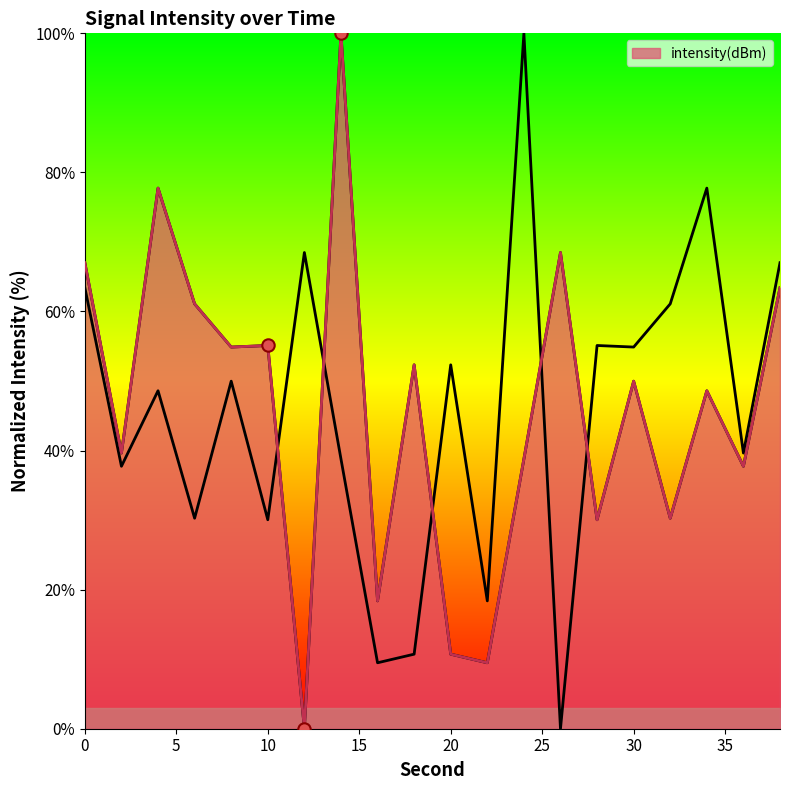

Which has a higher value, 32 or 34?

34